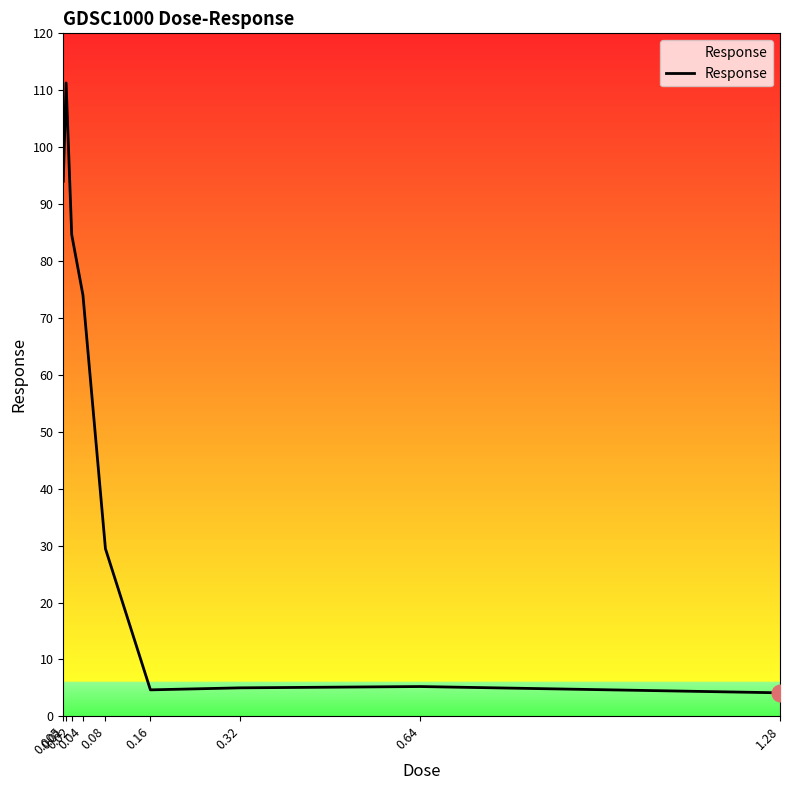

Where does the data first go above 29?

0.005